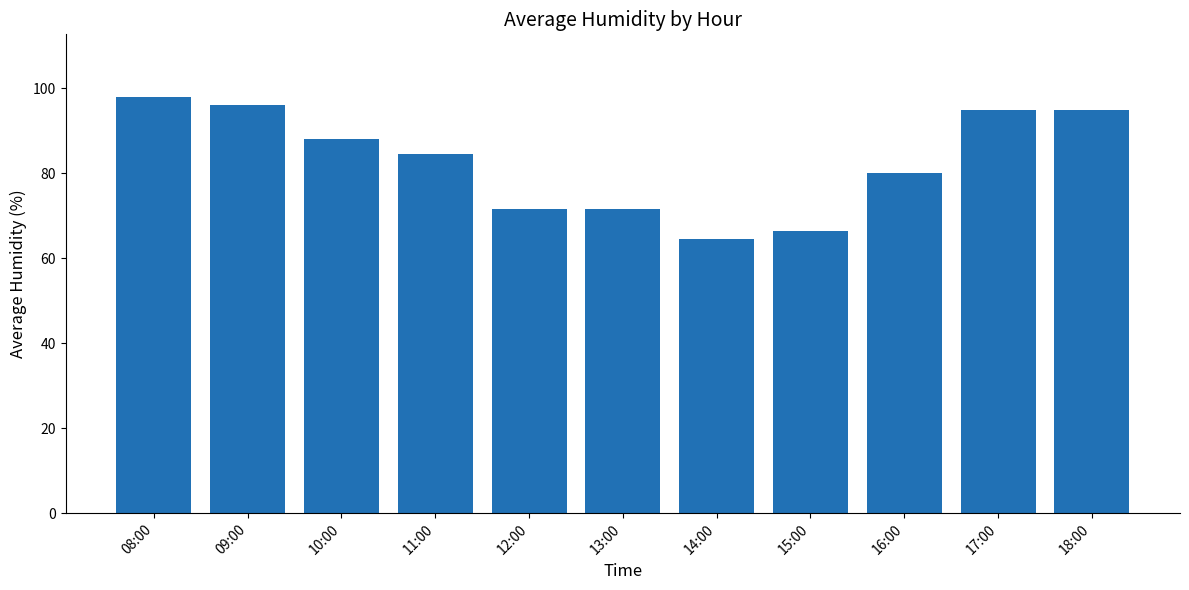

How many values exceed 84?

6